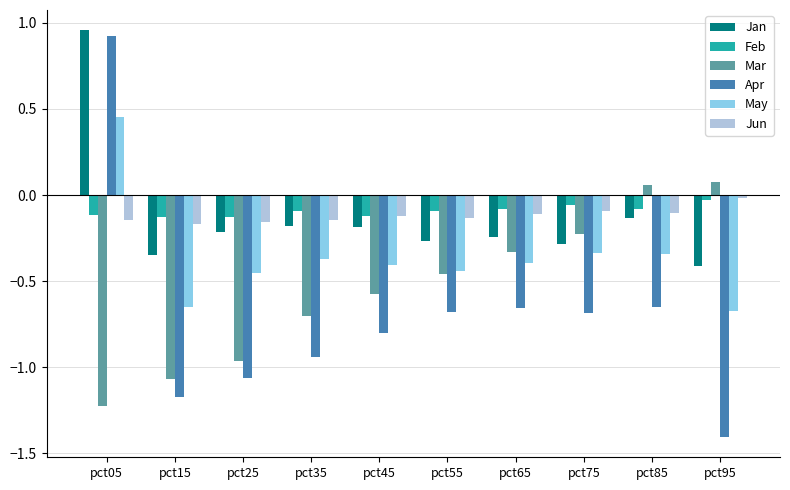

What is the total value across all series at pct75?

-1.7